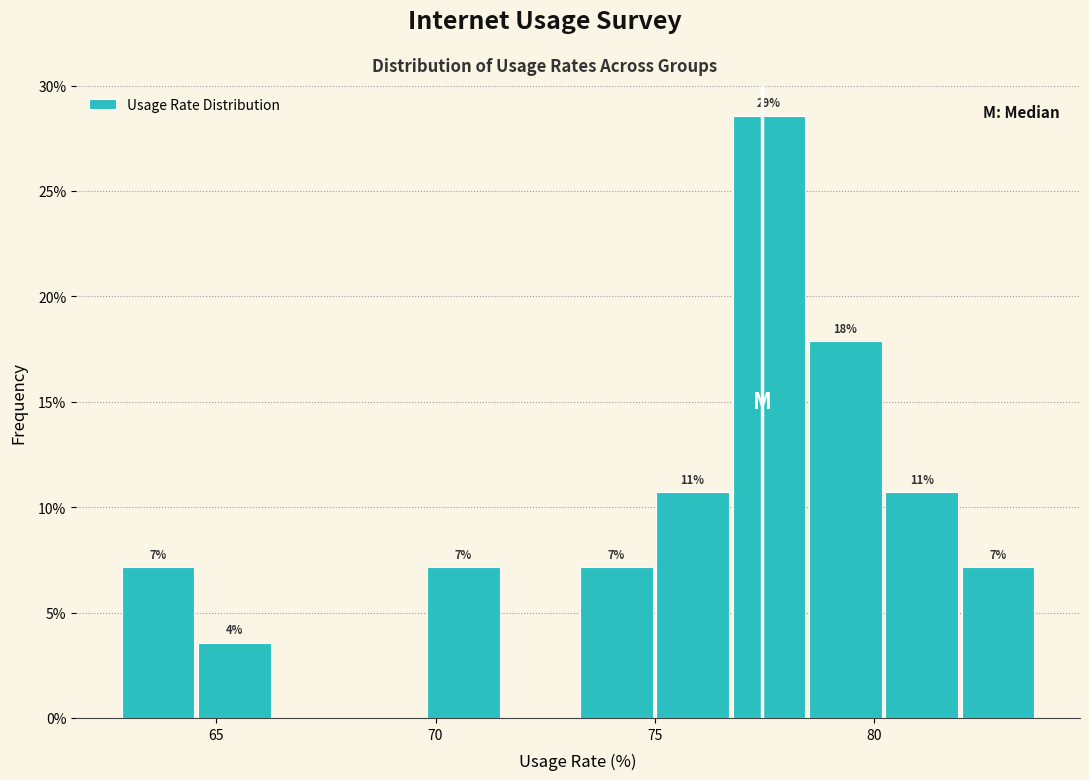

Read against the x-axis, roughly where is the centre of the tallest bar?

77.5